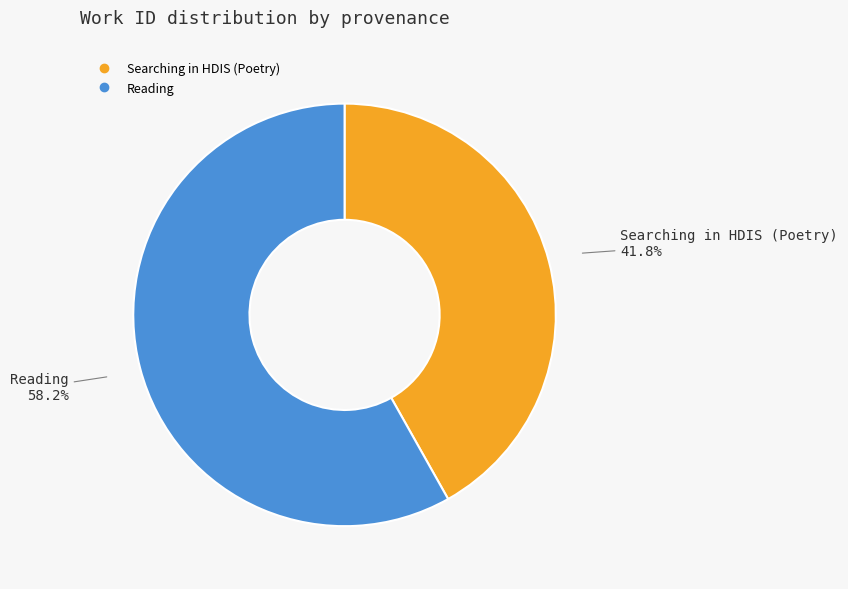

True or false: Searching in HDIS (Poetry) accounts for 42% of the total.

True